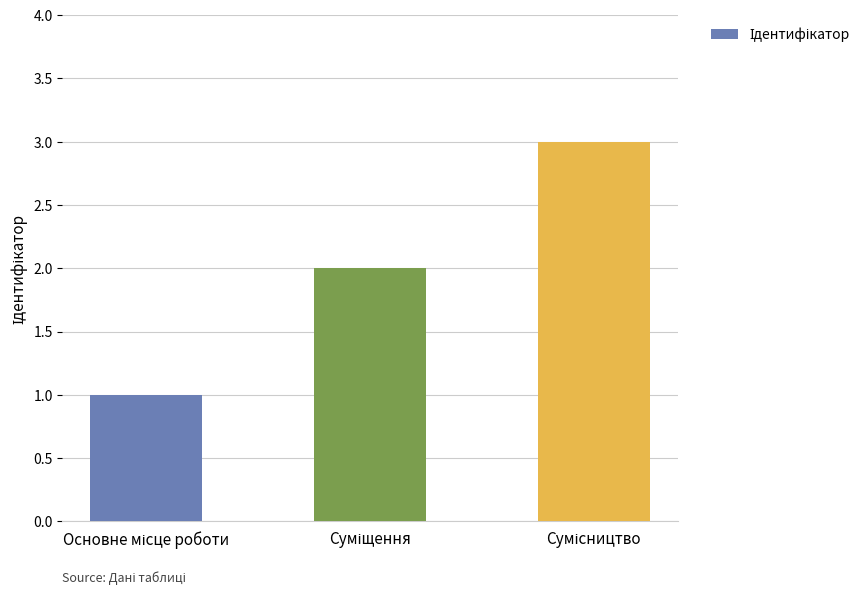

Count the number of data series in this chart.

1